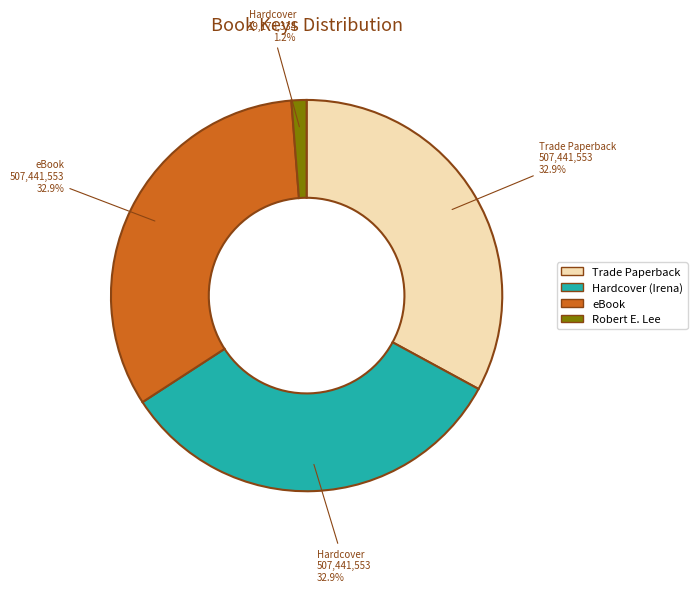

Does any single category account for the majority?

No